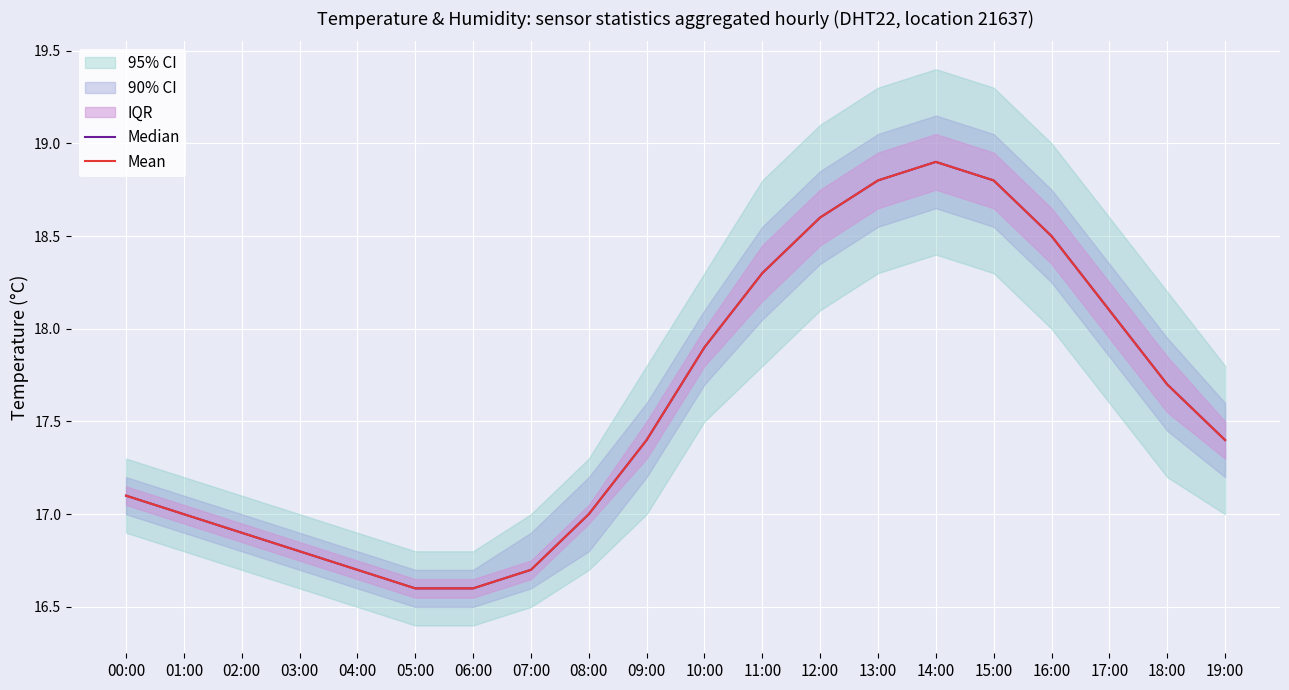

What is the difference between the maximum and minimum values in the Median series?

2.3